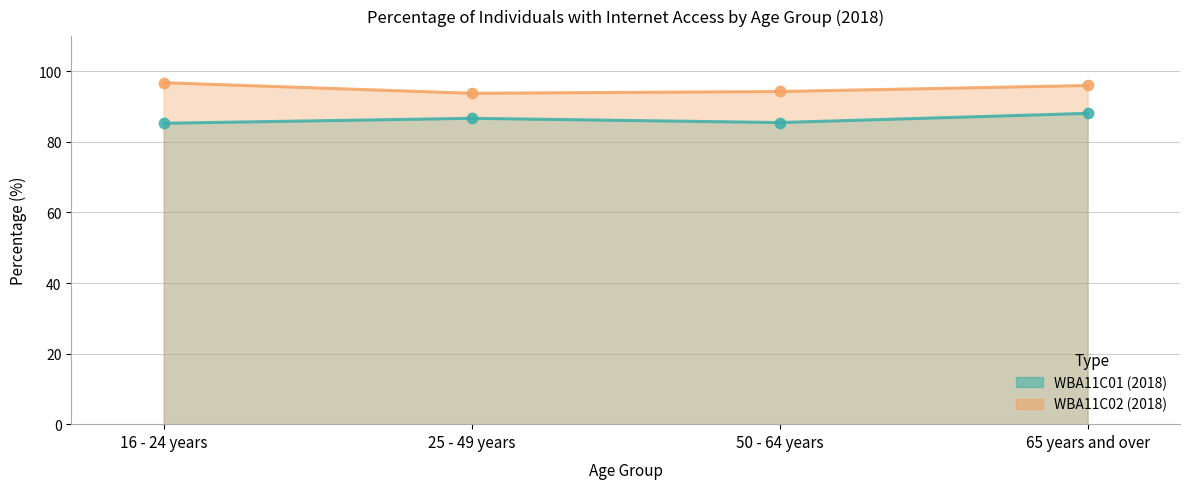

At how many categories does at least one series exceed 93?

4